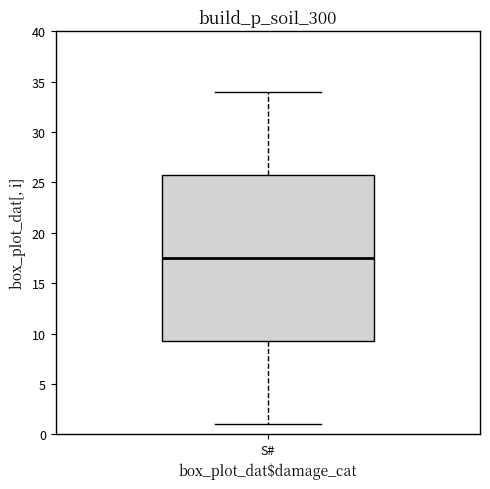

Read this box plot against the y-axis: the position of the median line, the range covered by the box, and the ends of both whiskers. The values are not printed on the chart, so give them approximately, as read against the axis.

median 17.5, box 9.5 to 26.0, whiskers 1.0 to 34.0